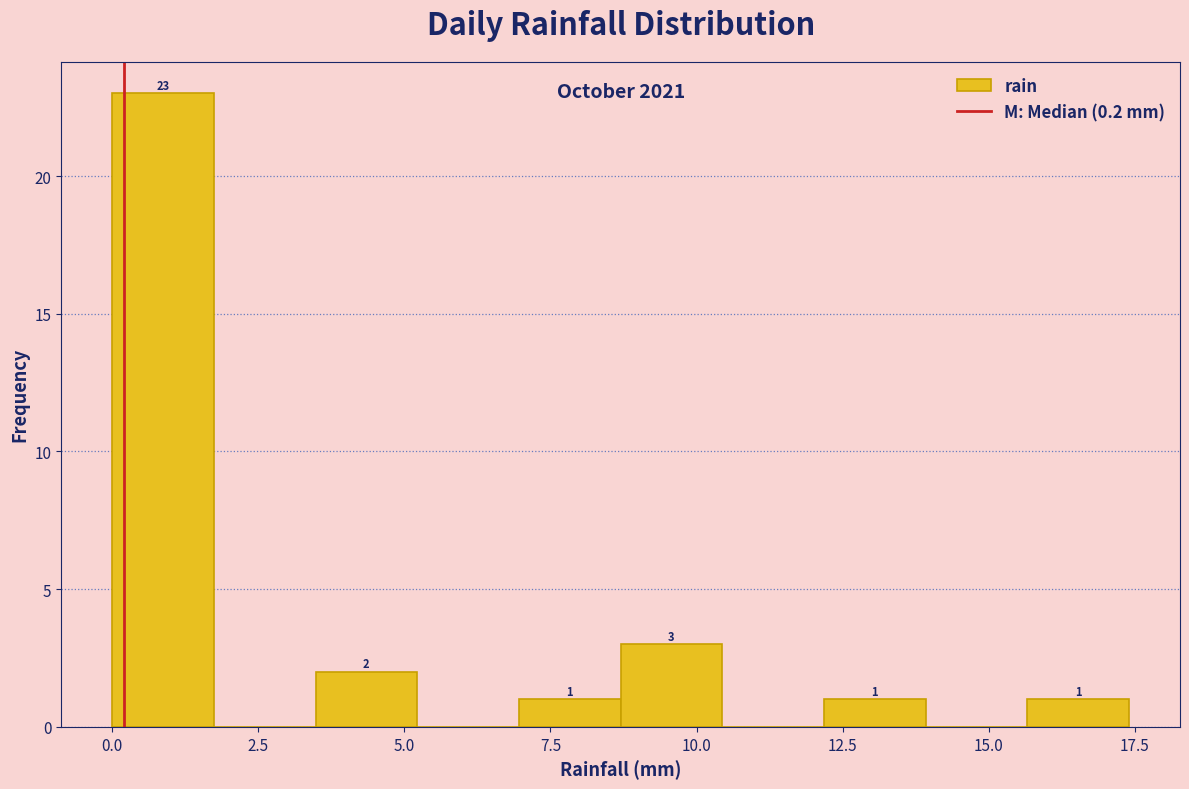

Around what value on the x-axis is the tallest bar? Give the approximate position of its centre, as read against the axis.

1.0